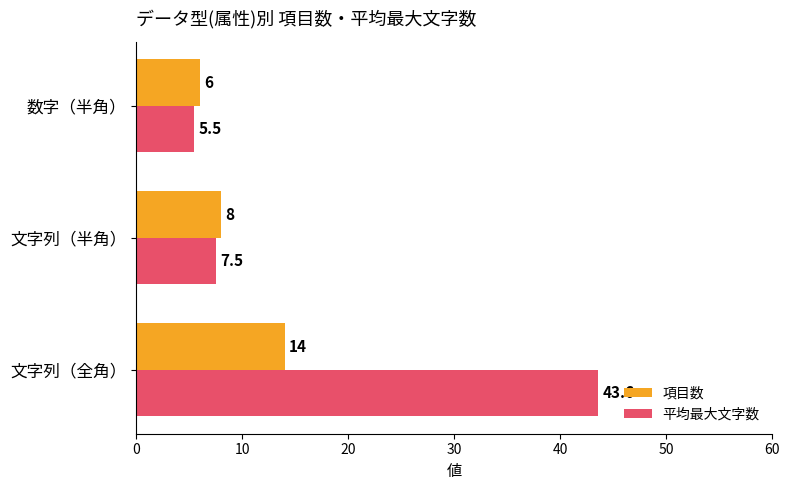

Rank the series by their average value, from highest to lowest.

平均最大文字数, 項目数